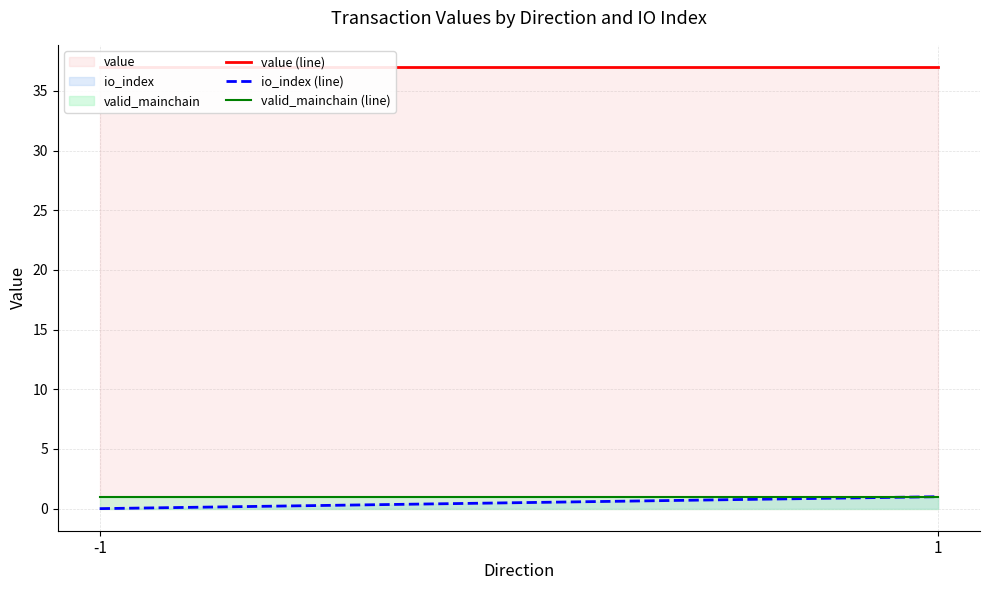

At which category is the sum across all series the highest?

1